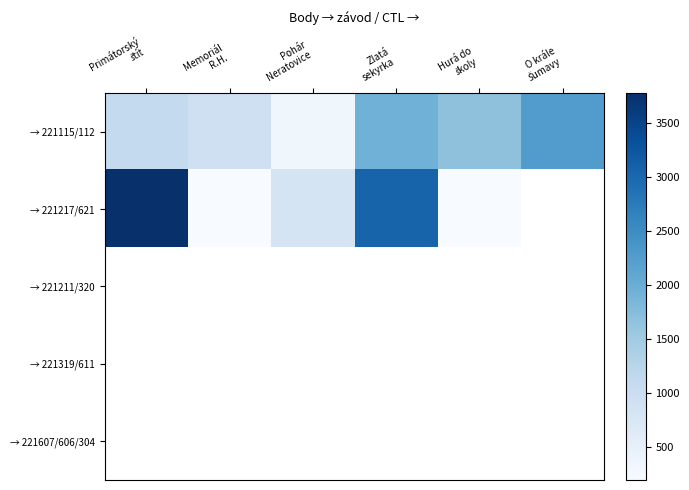

Which series has the widest spread of values?

→ 221217/621